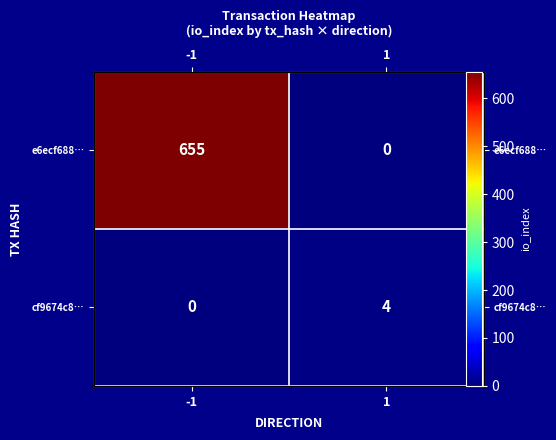

What is the sum of the e6ecf688… values at -1 and 1?

655